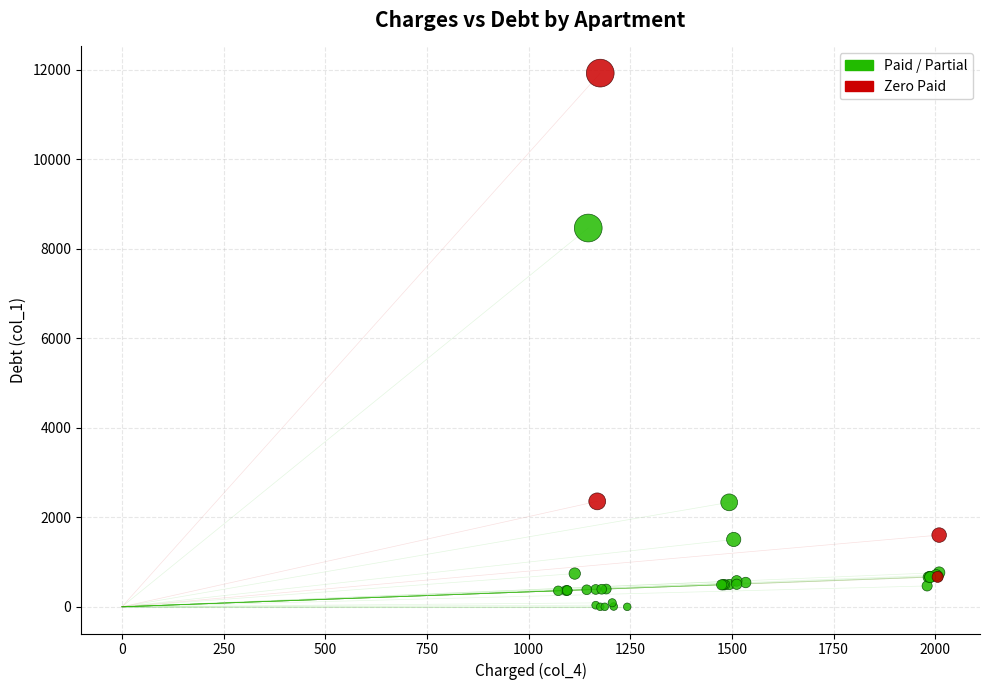

Which series reaches the maximum Y coordinate?

Zero Paid